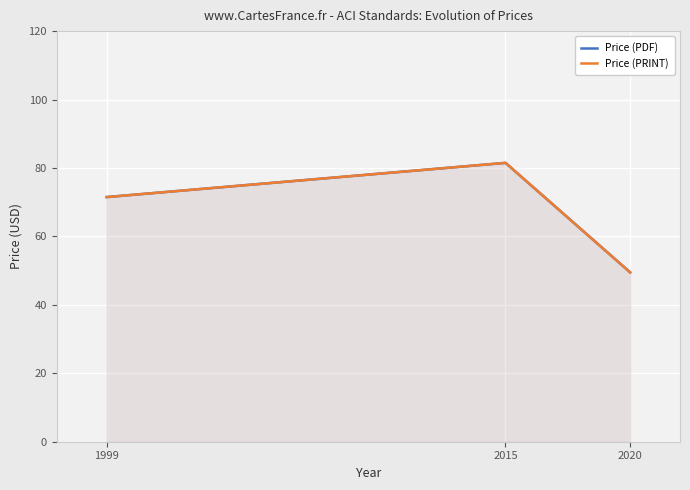

True or false: Price (PDF) has a value of 48.9 at 1999.

False